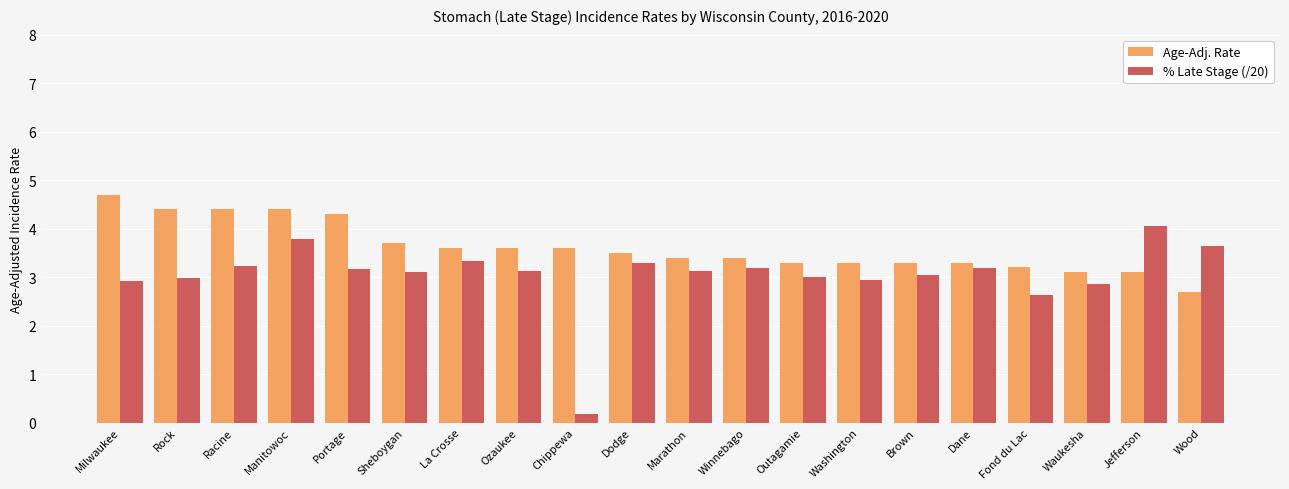

At which category is the sum across all series the highest?

Manitowoc